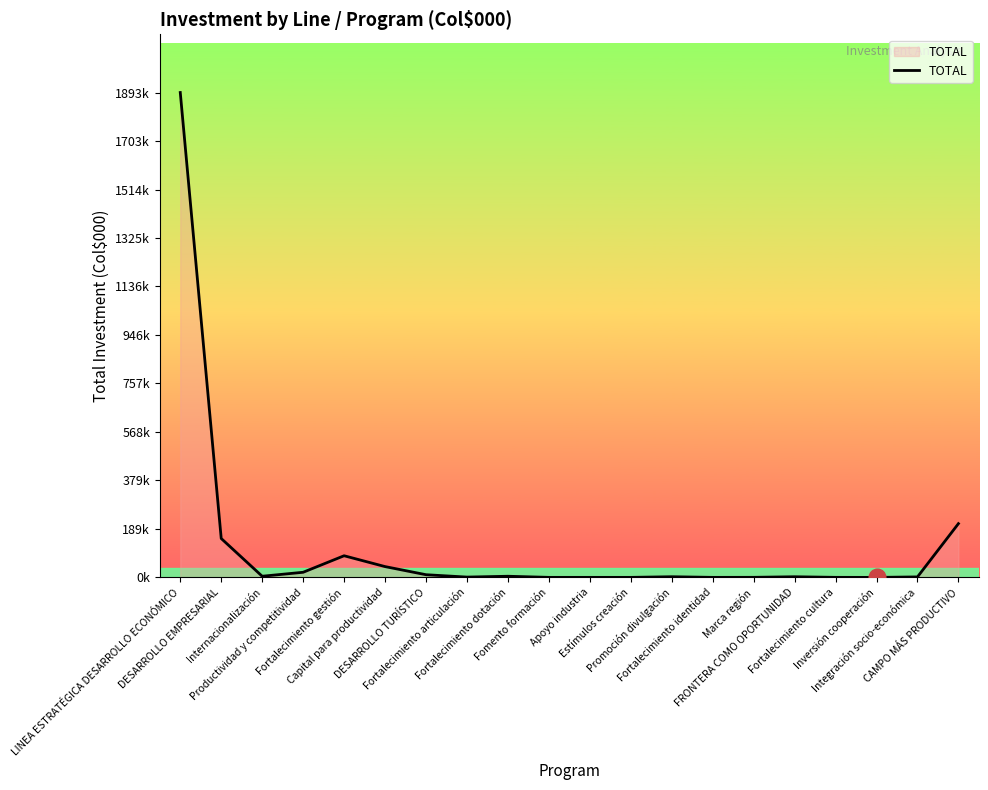

What is the sum of the values at Marca región and Fortalecimiento gestión?

85200